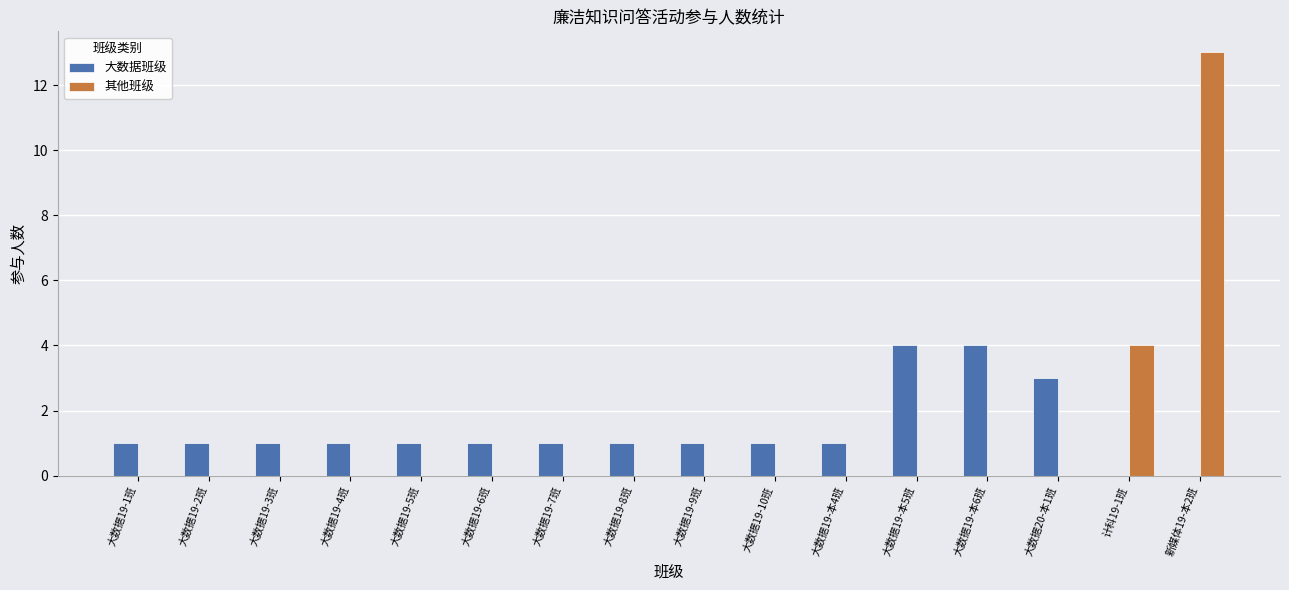

The 大数据班级 series shows 4 at 大数据19-本5班. True or false?

True